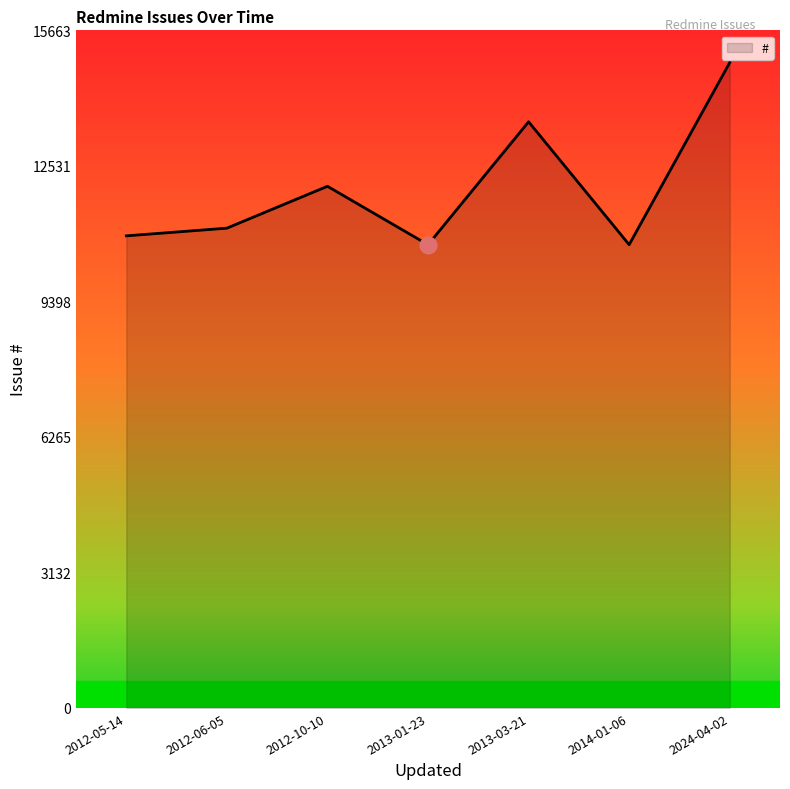

What is the change in value from 2014-01-06 to 2024-04-02?

+4209